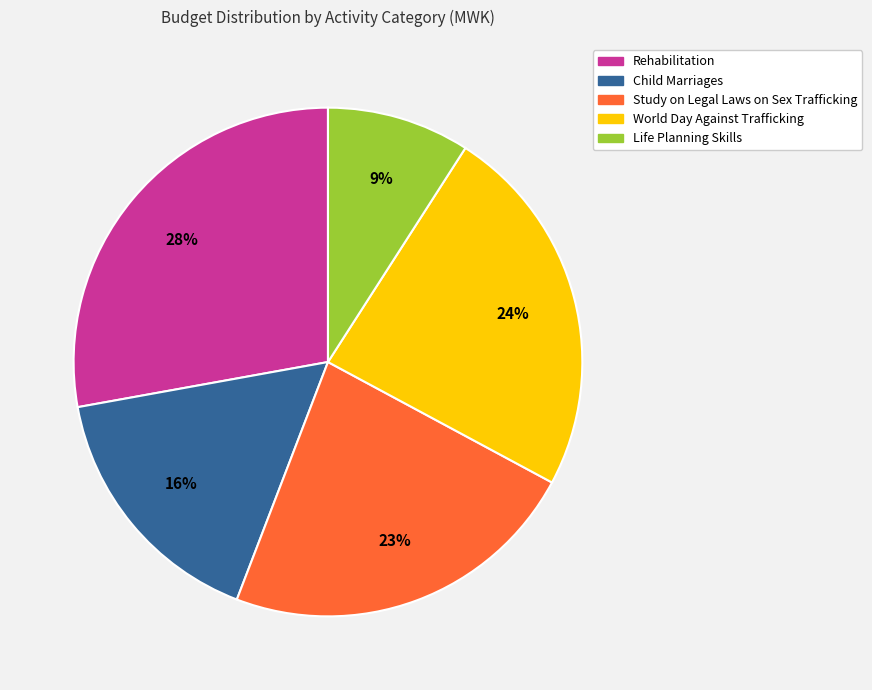

Is Child Marriages the majority of the pie?

No